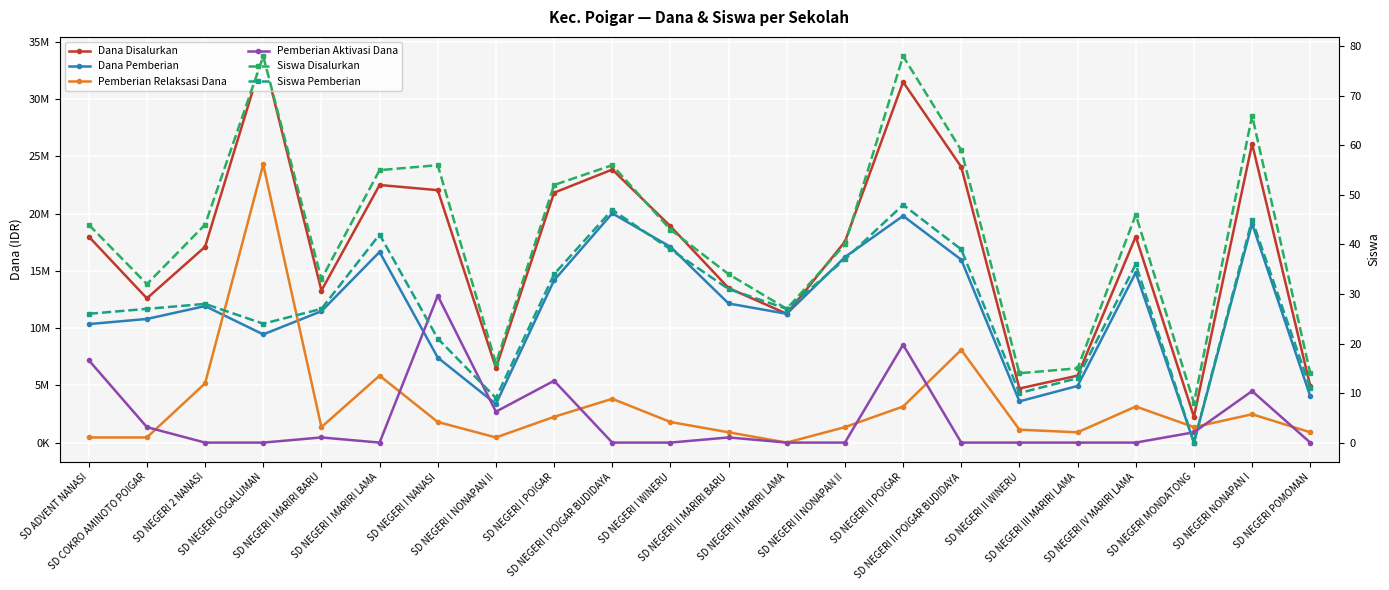

Which series has the largest total across all categories?

Dana Disalurkan